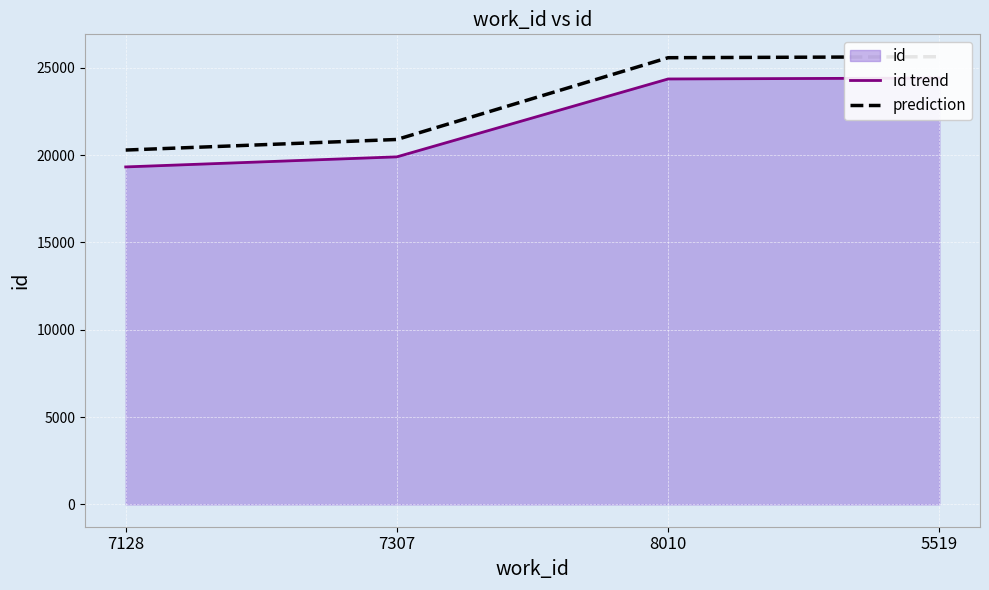

True or false: id trend and prediction cross at least once.

False